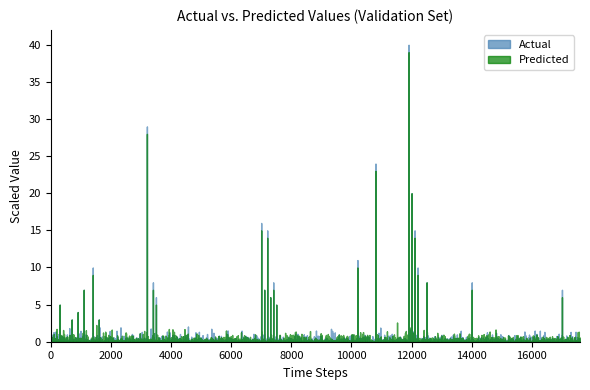

Between 30 and 34, which series saw the biggest shift?

Actual